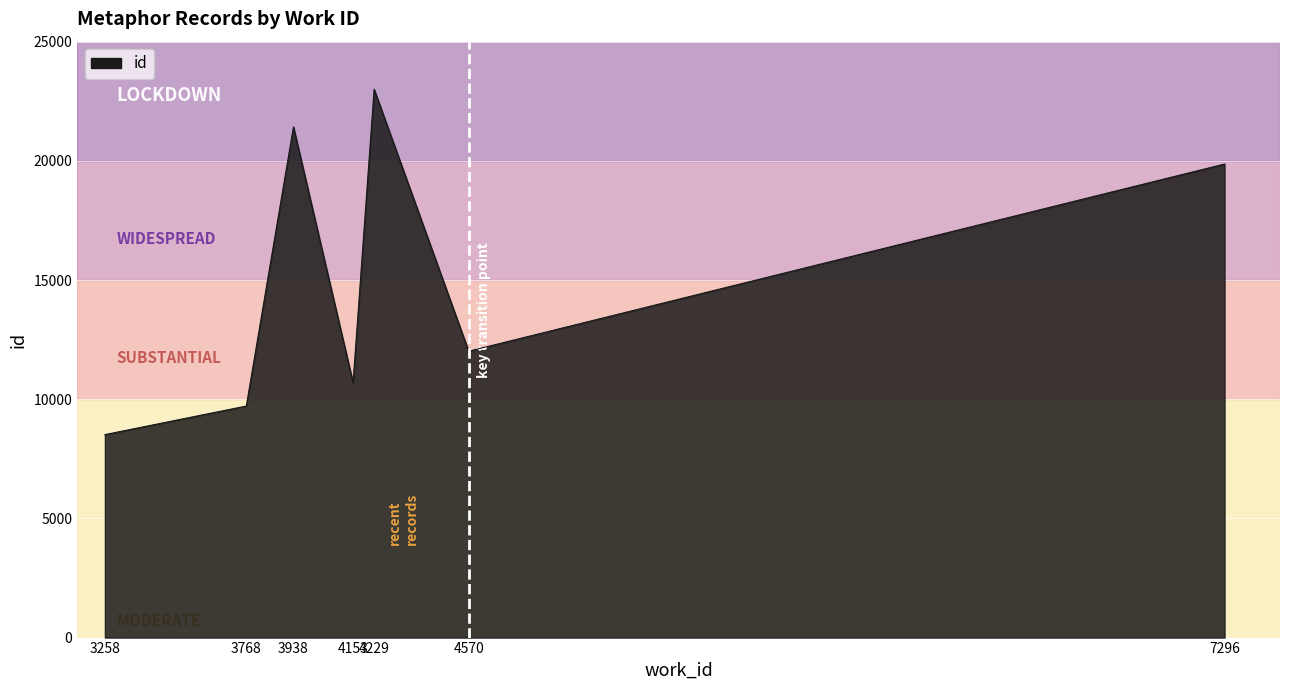

What is the difference between the second highest and second lowest values?

11708